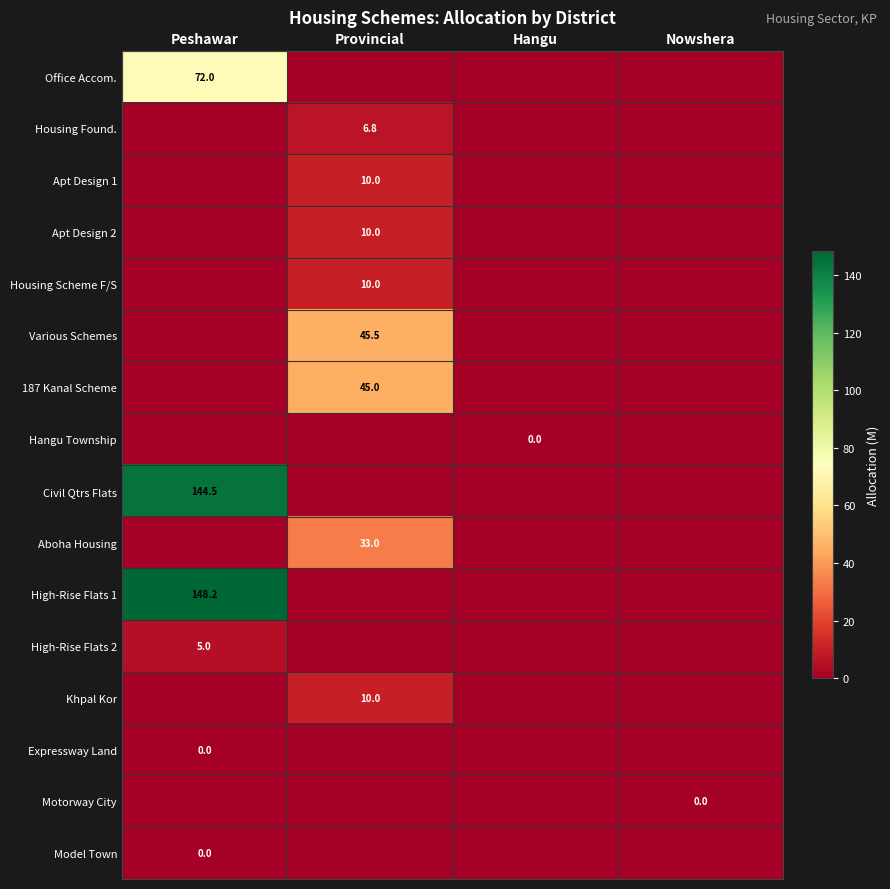

True or false: Apt Design 1 has a value of 10.0 at Provincial.

True